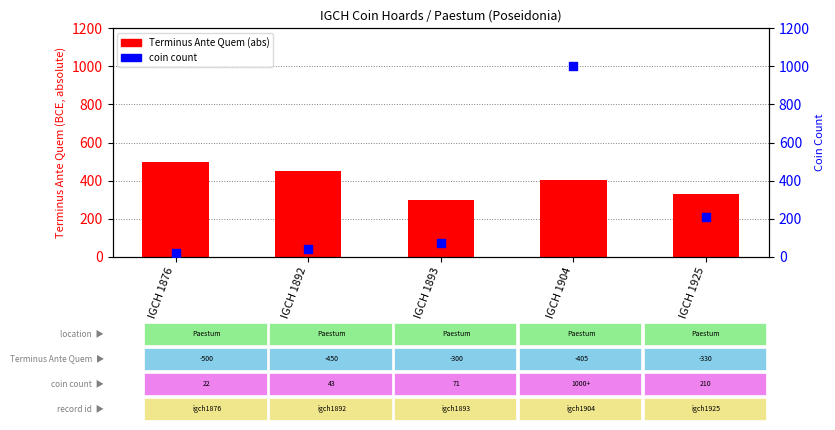

Which series has the widest spread of Y values?

Coin count